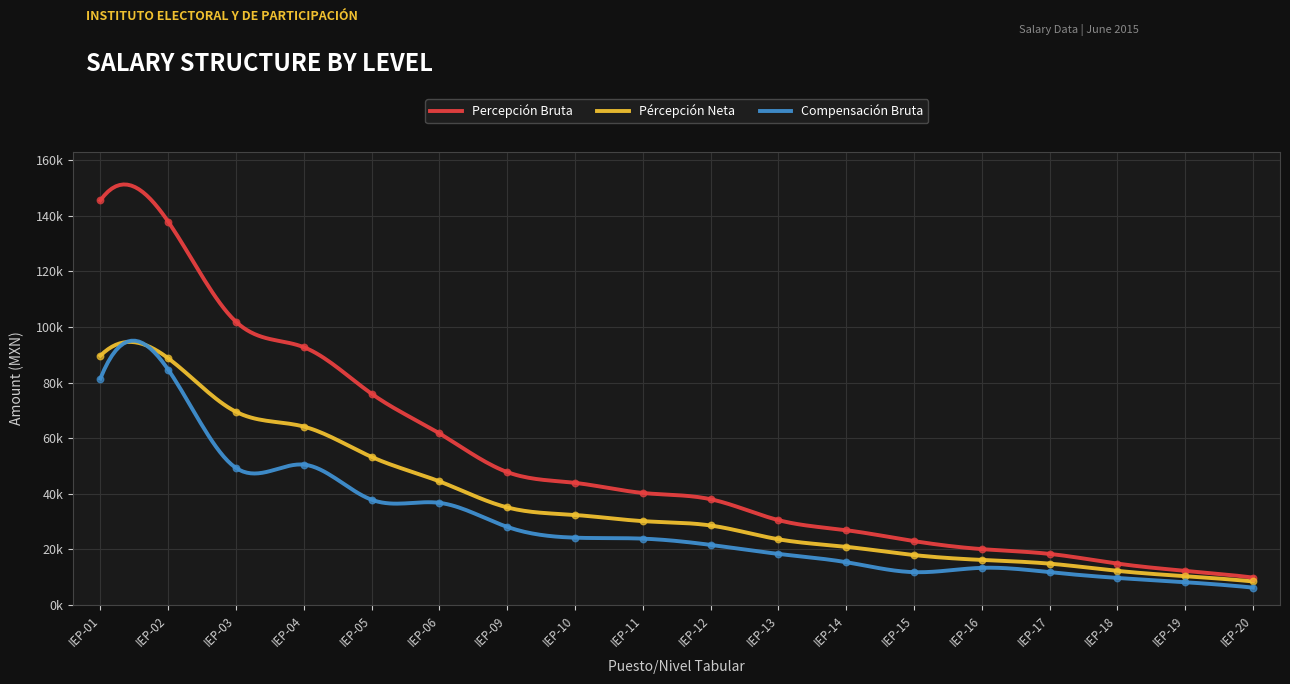

Which series has the widest spread of Y values?

Percepción Bruta